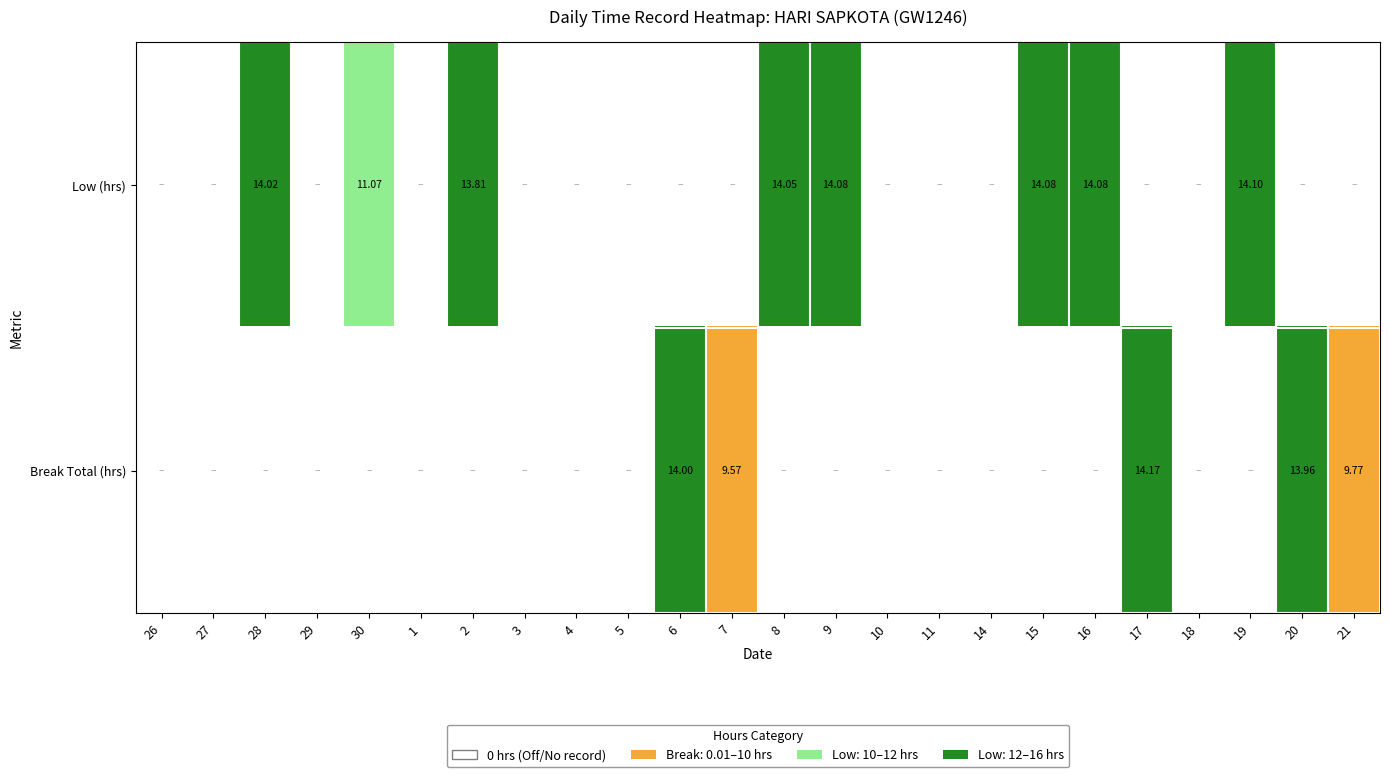

Rank the categories by Low (hrs) value from lowest to highest.

26, 27, 29, 1, 3, 4, 5, 6, 7, 10, 11, 14, 17, 18, 20, 21, 30, 2, 28, 8, 9, 15, 16, 19